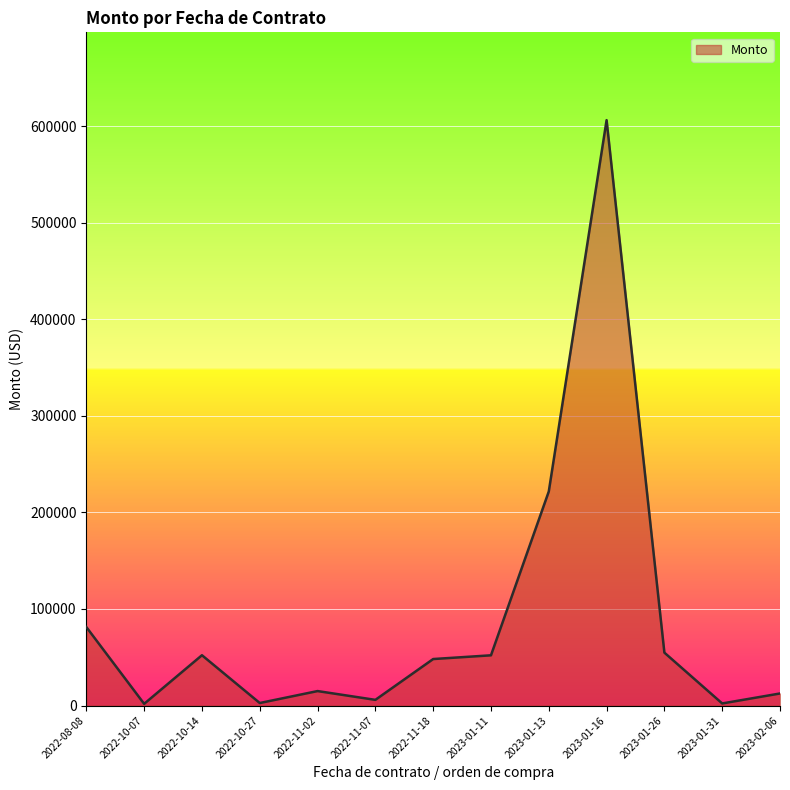

What is the sum of all values?

1156229.9